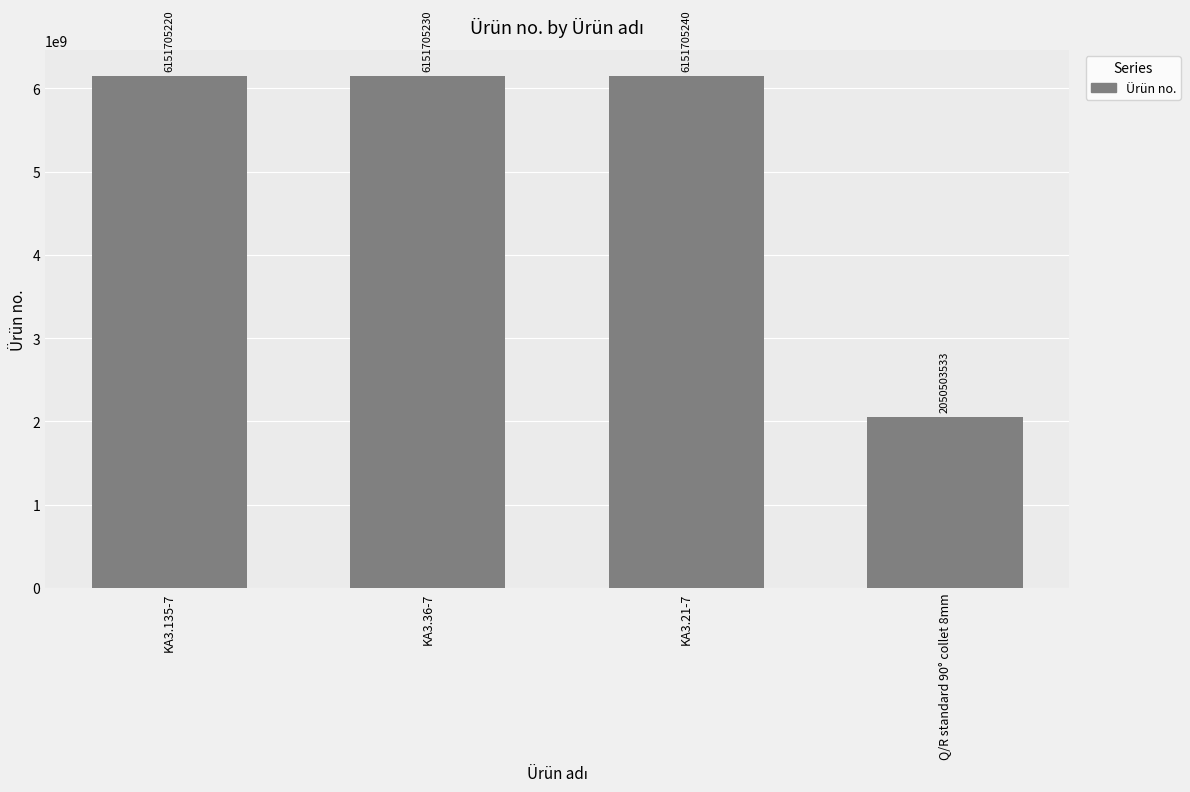

How many bars are there in total?

4